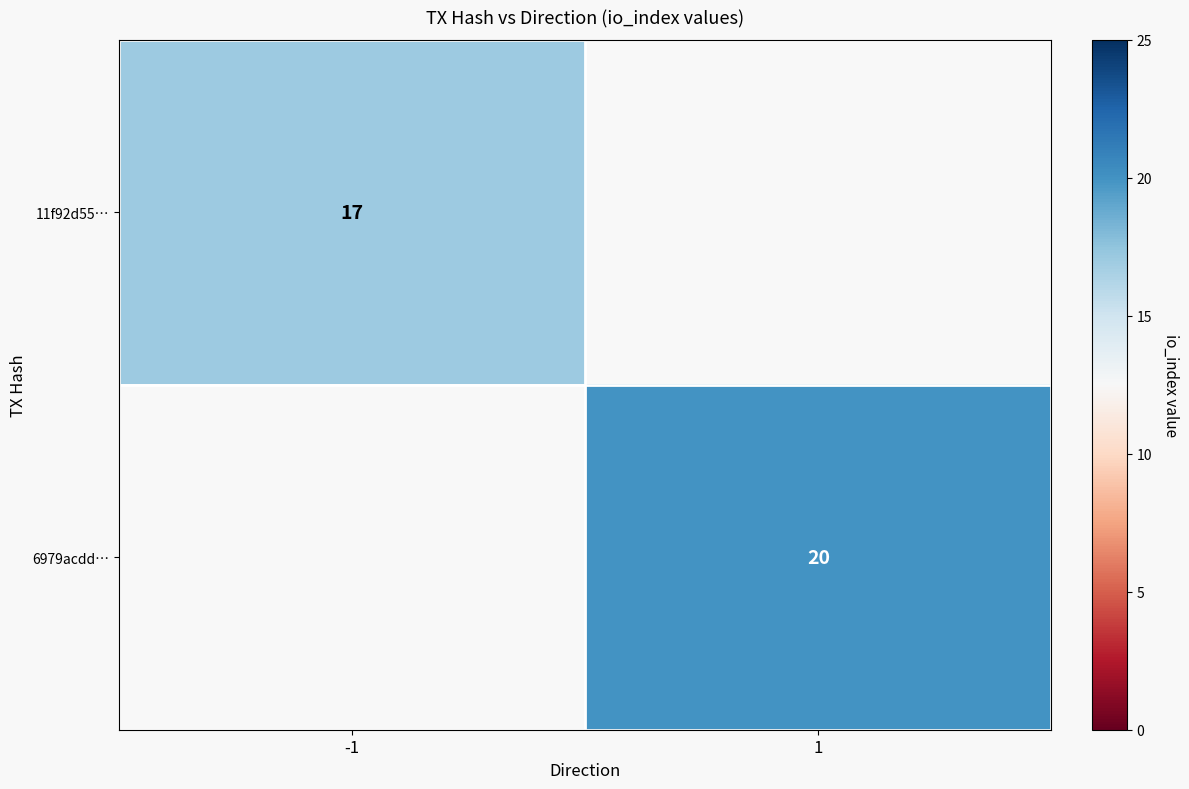

Is the value of 11f92d55… at -1 greater than the value of 6979acdd… at 1?

No